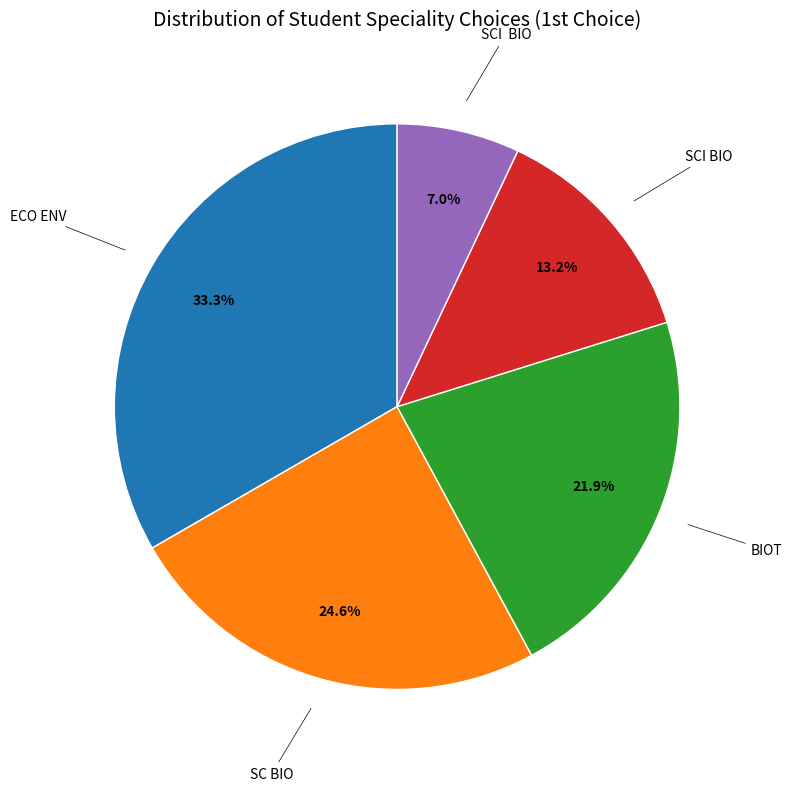

To the nearest percent, what is the difference between the largest and smallest slice percentages?

26%